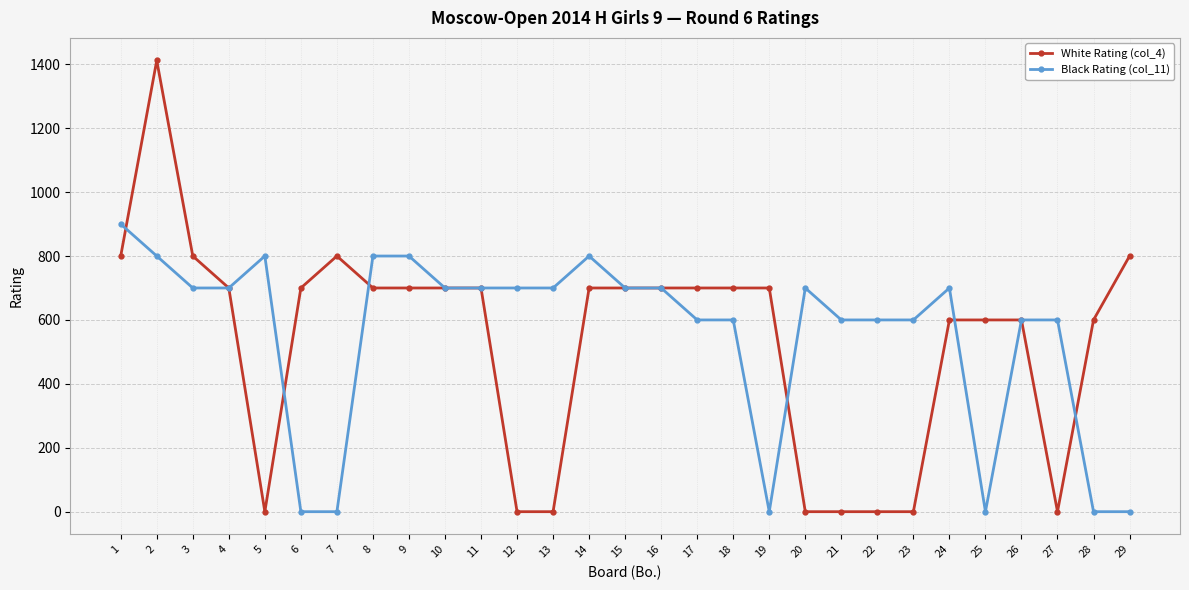

What is the sum of all White Rating (col_4) values?

15412